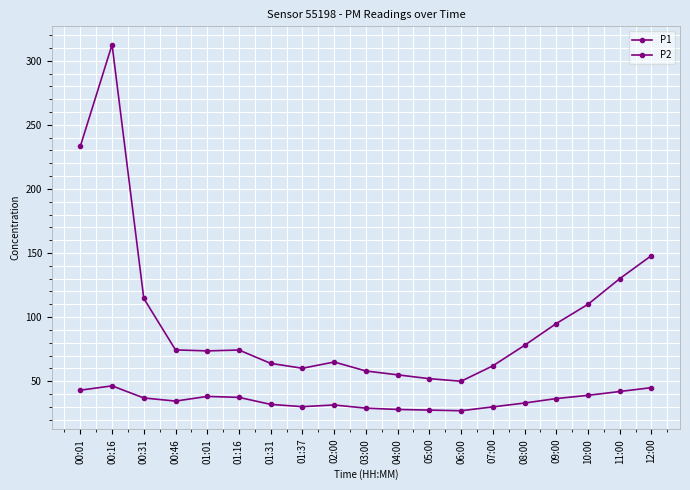

How many categories are shown in the chart?

19